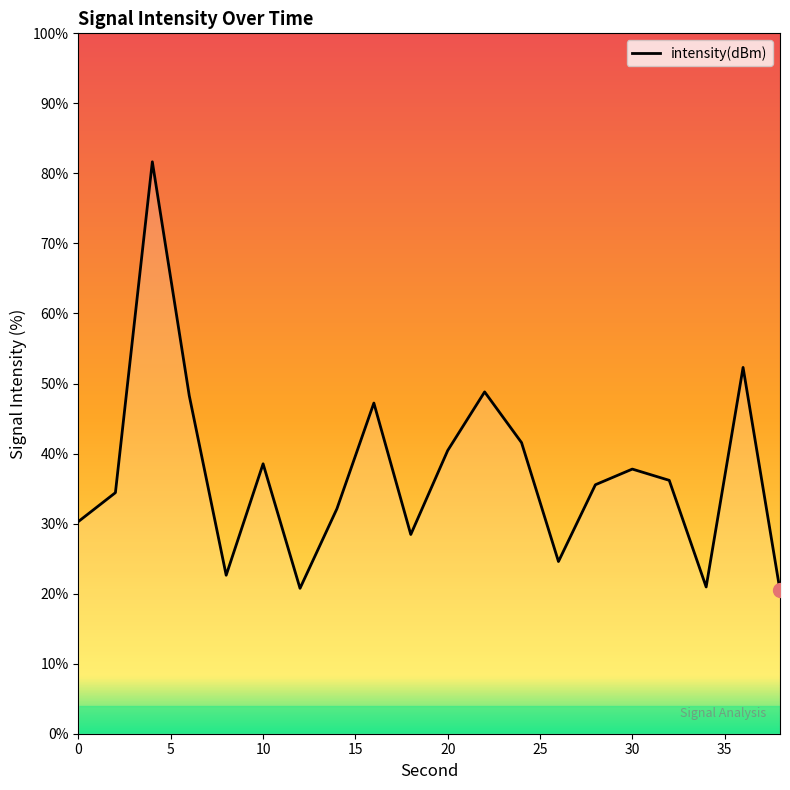

What is the maximum value shown in the chart?

81.7